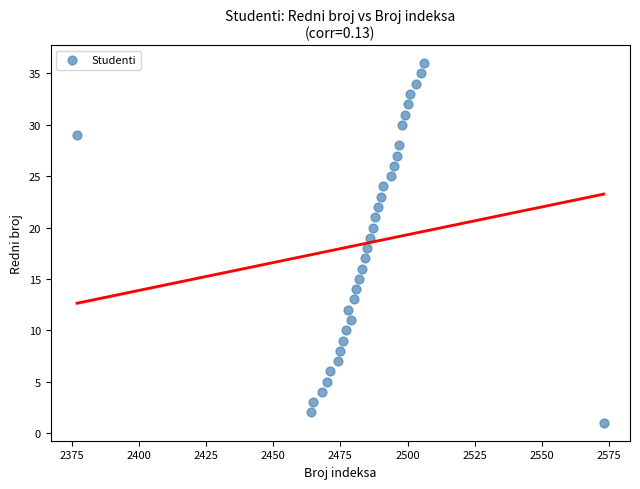

What is the range of Y values (max minus min)?

35